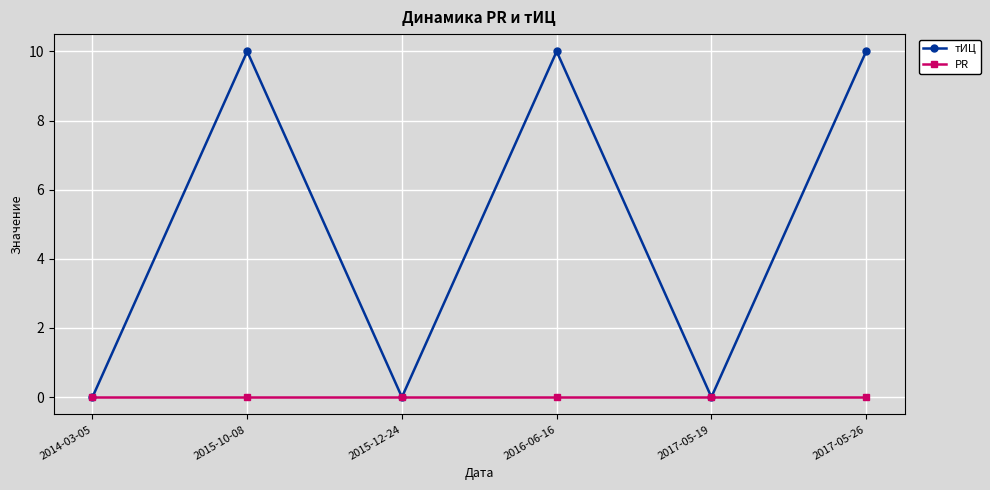

What is the value of the тИЦ point at the 4th from the left?

10